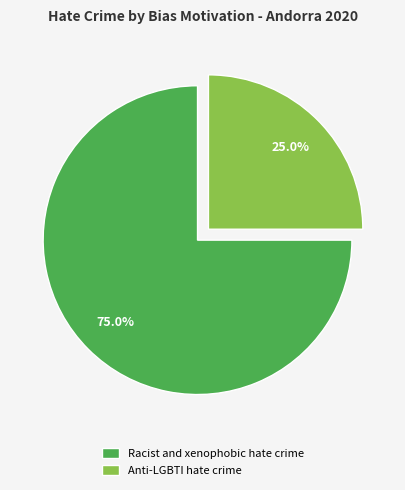

Rank the categories by value from highest to lowest.

Racist and xenophobic hate crime, Anti-LGBTI hate crime